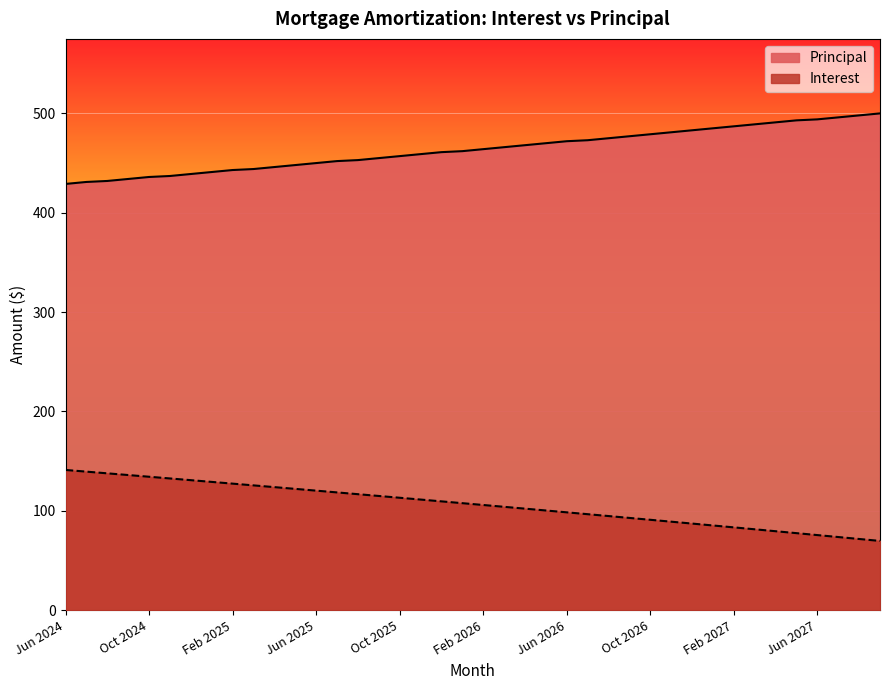

What is the label of the 39th point from the right?

Jul 2024